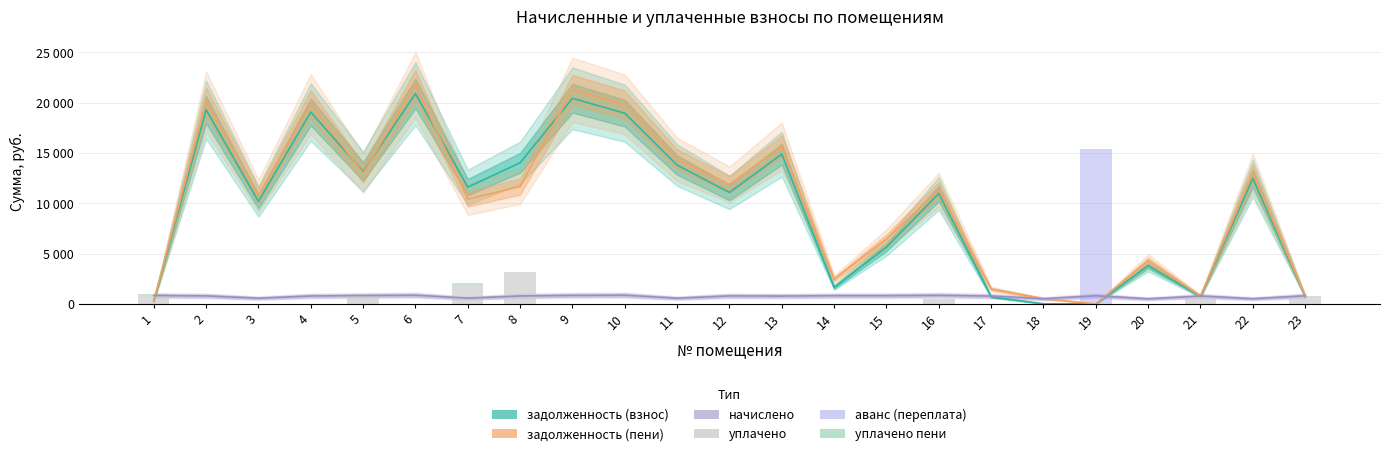

What is the greatest value displayed?

21772.9